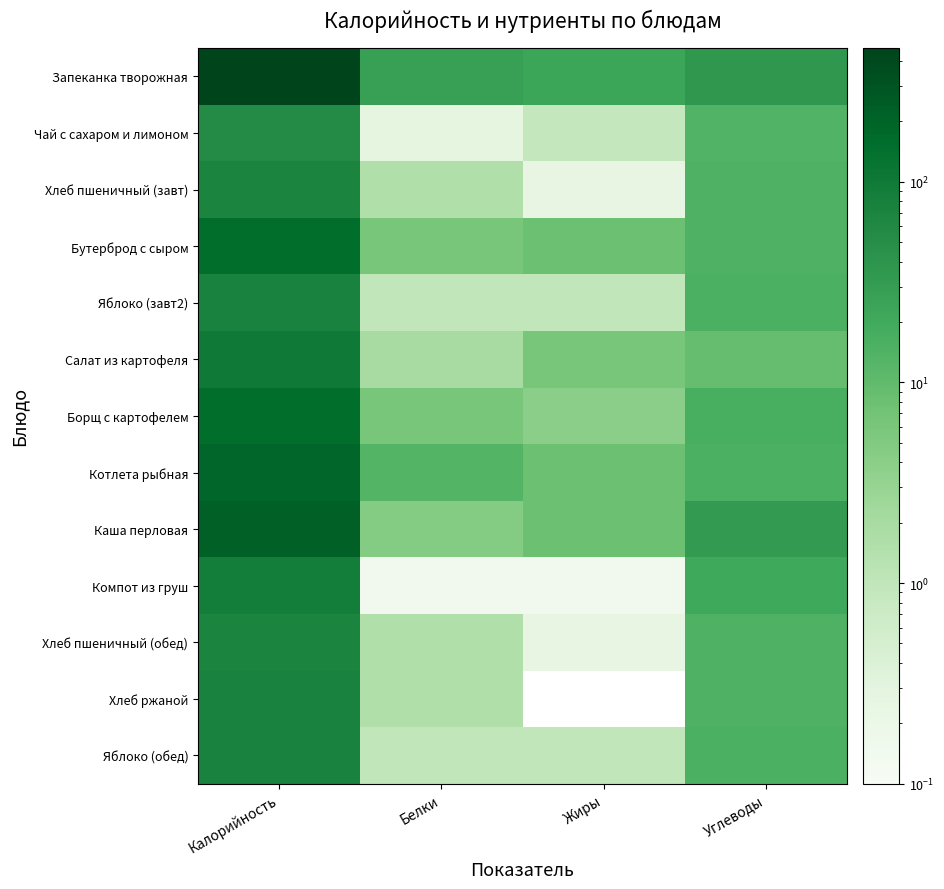

At how many categories does at least one series exceed 75?

1